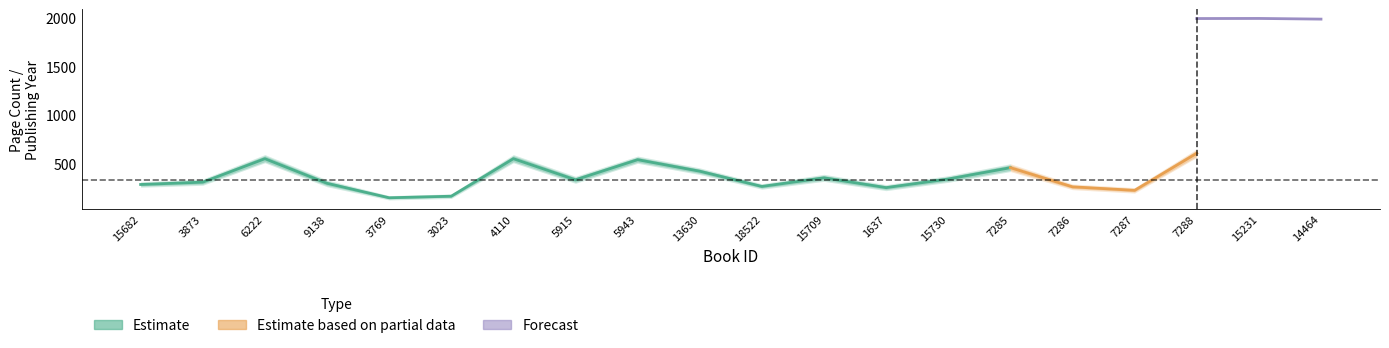

How many lines are shown in the chart?

2